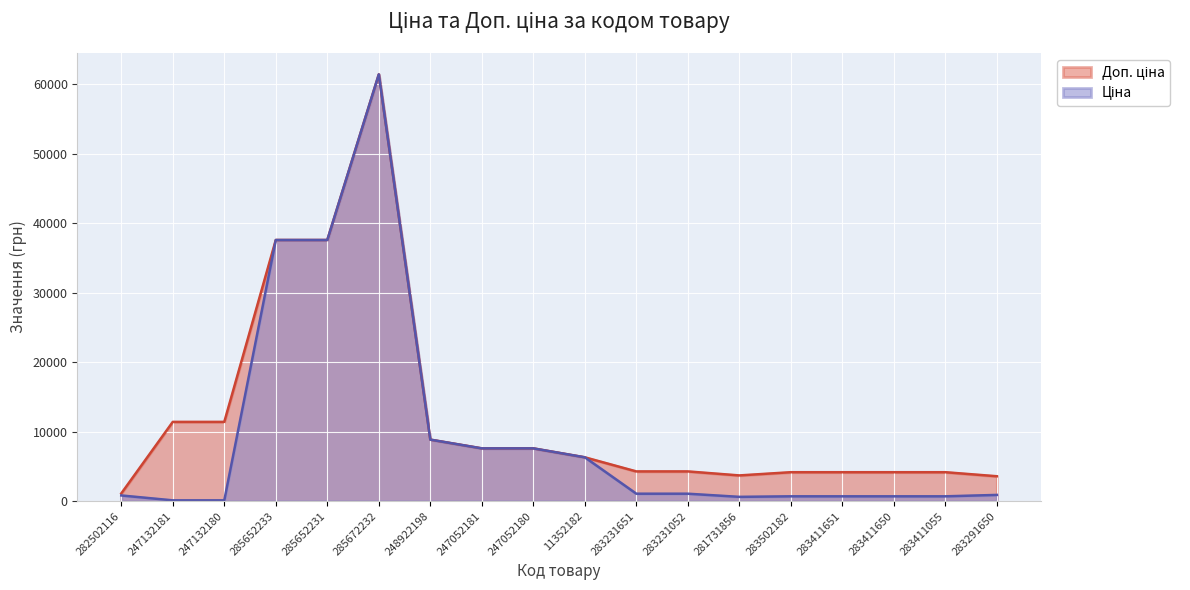

What is the highest value of the Доп. ціна series?

61434.3